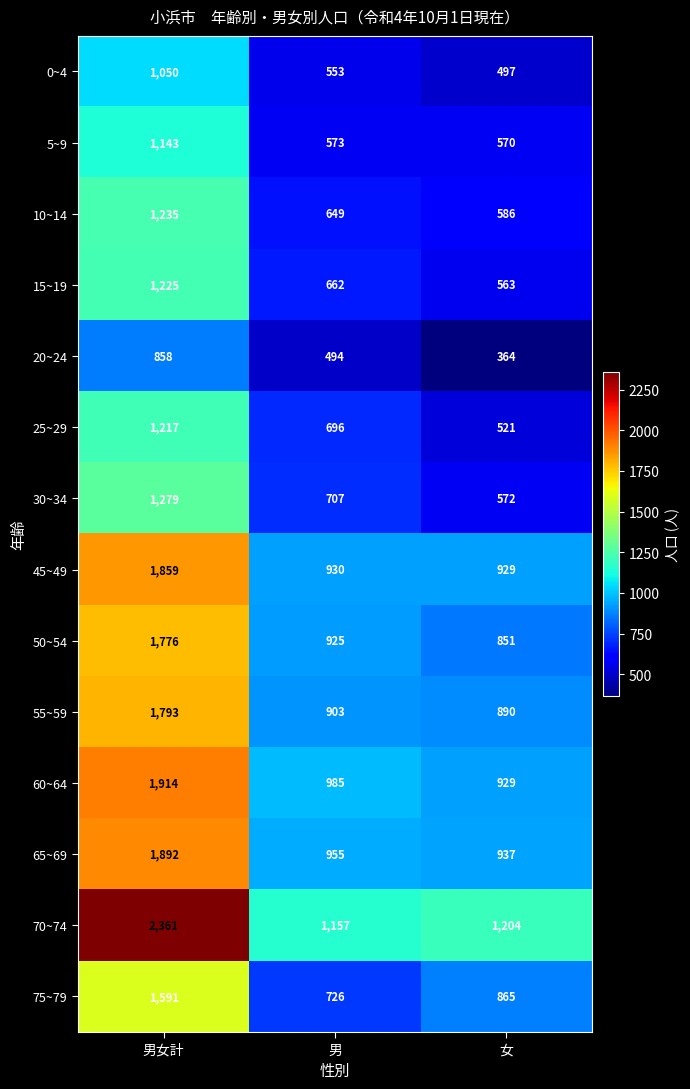

Where is 75~79 nearest to the value 1158?

女